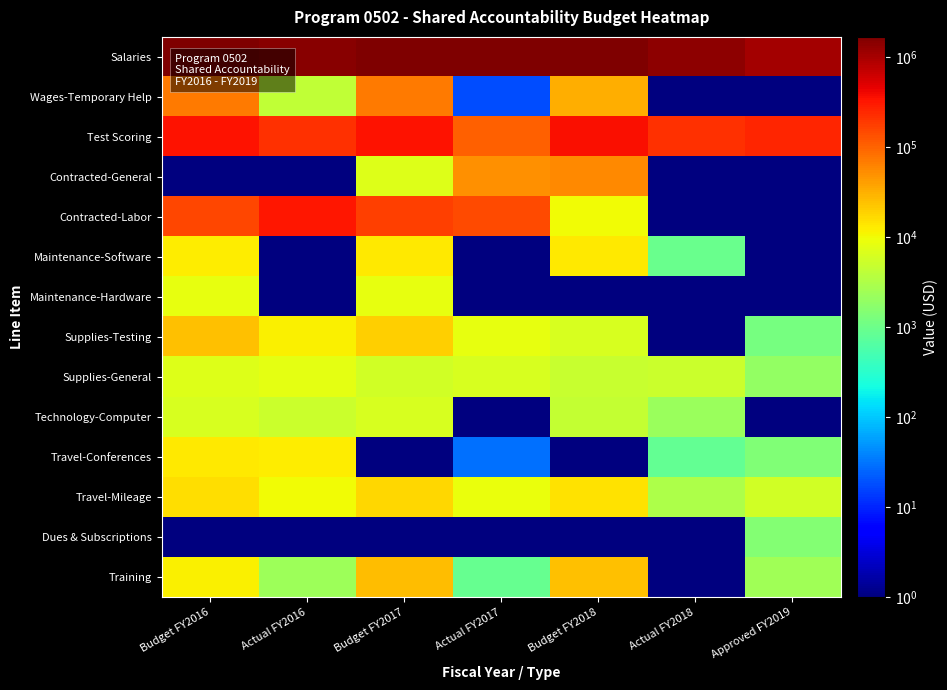

Reading left to right, transcribe all the data shown in this chart.

Salaries: Budget FY2016=1664001.0	Actual FY2016=1414999.0	Budget FY2017=1578180.0	Actual FY2017=1631563.0	Budget FY2018=1621501.0	Actual FY2018=1373572.0	Approved FY2019=1058097.0
Wages-Temporary Help: Budget FY2016=72000.0	Actual FY2016=4194.0	Budget FY2017=72000.0	Actual FY2017=18.0	Budget FY2018=31442.0	Actual FY2018=0.5	Approved FY2019=0.5
Test Scoring: Budget FY2016=343350.0	Actual FY2016=216769.0	Budget FY2017=338100.0	Actual FY2017=101613.0	Budget FY2018=363100.0	Actual FY2018=214192.0	Approved FY2019=260100.0
Contracted-General: Budget FY2016=0.5	Actual FY2016=0.5	Budget FY2017=7000.0	Actual FY2017=51089.0	Budget FY2018=57000.0	Actual FY2018=0.5	Approved FY2019=0.5
Contracted-Labor: Budget FY2016=152300.0	Actual FY2016=327741.0	Budget FY2017=177300.0	Actual FY2017=143258.0	Budget FY2018=10200.0	Actual FY2018=0.5	Approved FY2019=0.5
Maintenance-Software: Budget FY2016=12500.0	Actual FY2016=0.5	Budget FY2017=12980.0	Actual FY2017=0.5	Budget FY2018=13080.0	Actual FY2018=958.0	Approved FY2019=0.5
Maintenance-Hardware: Budget FY2016=8530.0	Actual FY2016=0.5	Budget FY2017=8530.0	Actual FY2017=0.5	Budget FY2018=0.5	Actual FY2018=0.5	Approved FY2019=0.5
Supplies-Testing: Budget FY2016=23985.0	Actual FY2016=11649.0	Budget FY2017=19188.0	Actual FY2017=8206.0	Budget FY2018=6360.0	Actual FY2018=0.5	Approved FY2019=1200.0
Supplies-General: Budget FY2016=7130.0	Actual FY2016=7844.0	Budget FY2017=5704.0	Actual FY2017=6319.0	Budget FY2018=4861.0	Actual FY2018=5092.0	Approved FY2019=2000.0
Technology-Computer: Budget FY2016=6500.0	Actual FY2016=5198.0	Budget FY2017=6500.0	Actual FY2017=0.5	Budget FY2018=4500.0	Actual FY2018=2140.0	Approved FY2019=0.5
Travel-Conferences: Budget FY2016=12795.0	Actual FY2016=12614.0	Budget FY2017=0.5	Actual FY2017=30.0	Budget FY2018=0.5	Actual FY2018=827.0	Approved FY2019=1400.0
Travel-Mileage: Budget FY2016=15460.0	Actual FY2016=9786.0	Budget FY2017=17885.0	Actual FY2017=8801.0	Budget FY2018=14485.0	Actual FY2018=3055.0	Approved FY2019=5540.0
Dues & Subscriptions: Budget FY2016=0.5	Actual FY2016=0.5	Budget FY2017=0.5	Actual FY2017=0.5	Budget FY2018=0.5	Actual FY2018=0.5	Approved FY2019=1500.0
Training: Budget FY2016=12000.0	Actual FY2016=2302.0	Budget FY2017=25075.0	Actual FY2017=900.0	Budget FY2018=24000.0	Actual FY2018=0.5	Approved FY2019=2500.0